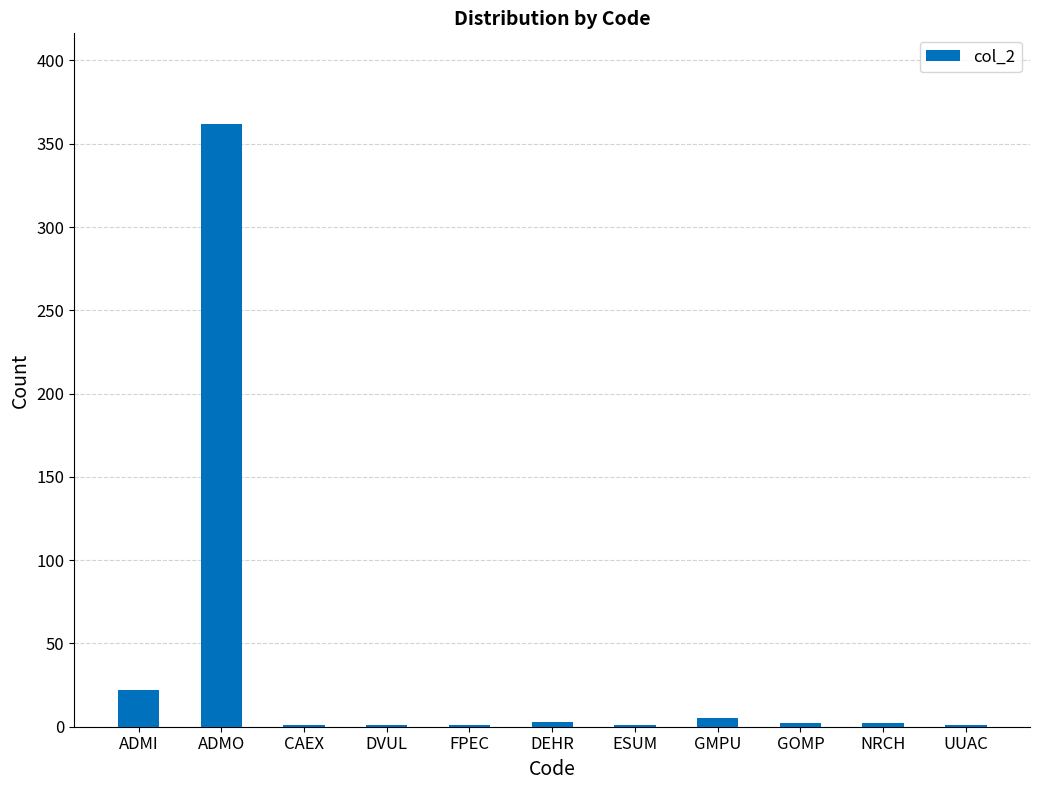

How many data points does each series have?

11